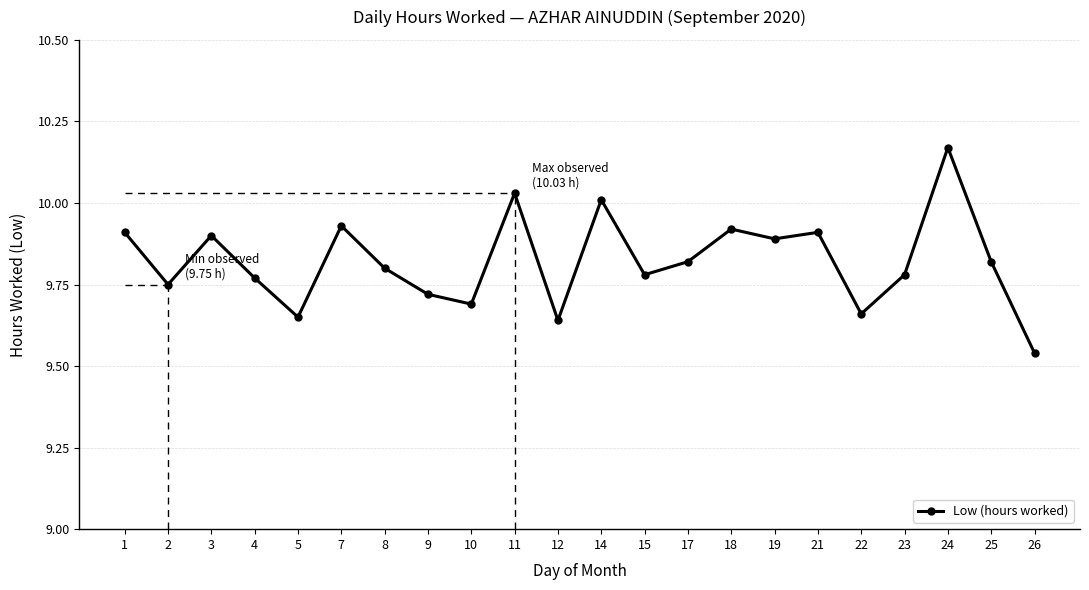

At which label is the value closest to 9?

26